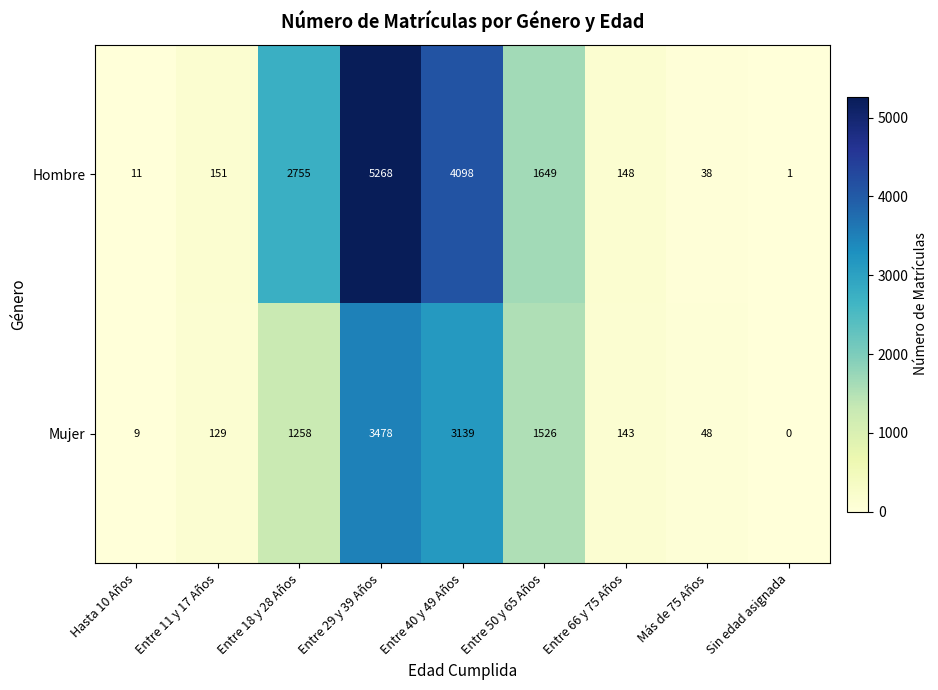

Reading right to left, transcribe all the data shown in this chart.

Hombre: 1	38	148	1649	4098	5268	2755	151	11
Mujer: 0	48	143	1526	3139	3478	1258	129	9